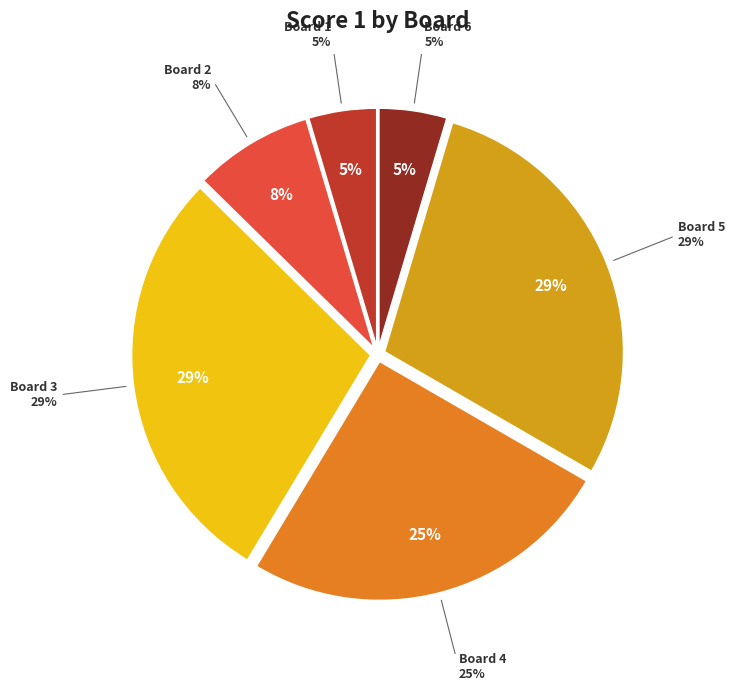

Does Board 6 represent more than half of the total?

No